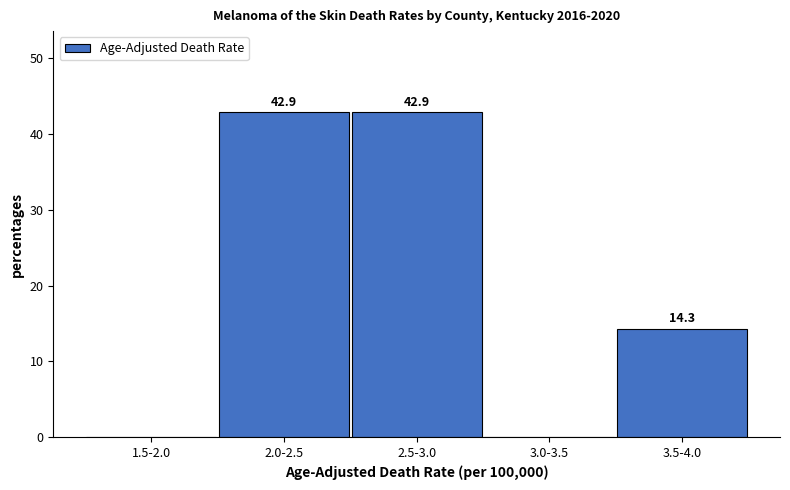

Reading left to right, transcribe all the data shown in this chart.

1.5-2.0=0.0	2.0-2.5=42.9	2.5-3.0=42.9	3.0-3.5=0.0	3.5-4.0=14.3